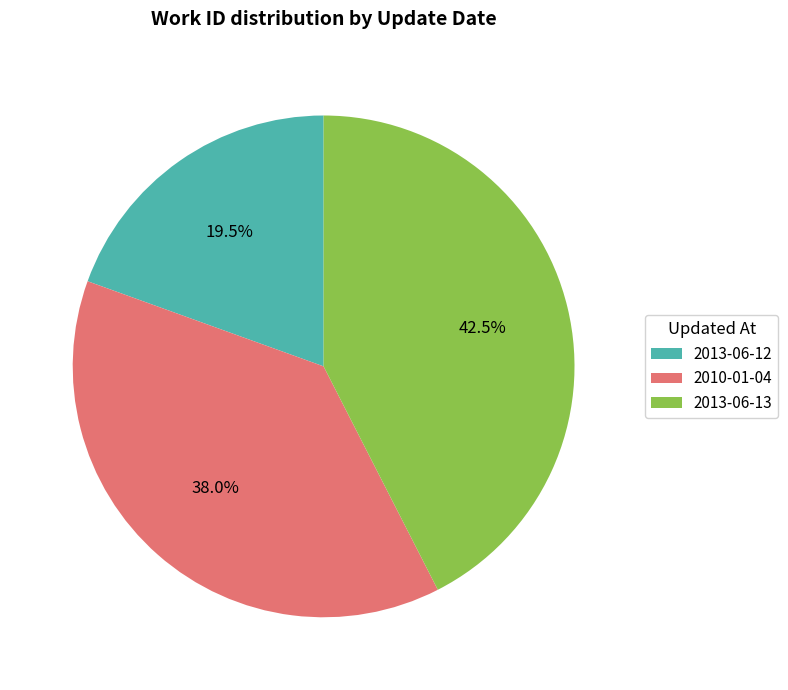

Combined, do 2010-01-04 and 2013-06-12 account for over 50%?

Yes